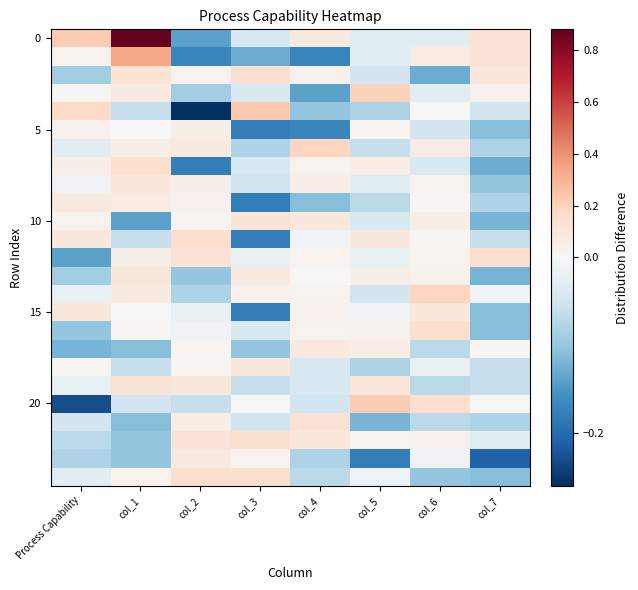

How many distinct data groups are displayed?

25